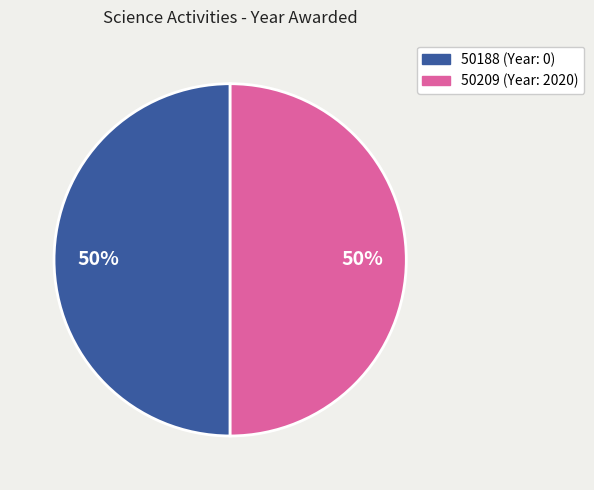

True or false: 50209 accounts for 99% of the total.

False